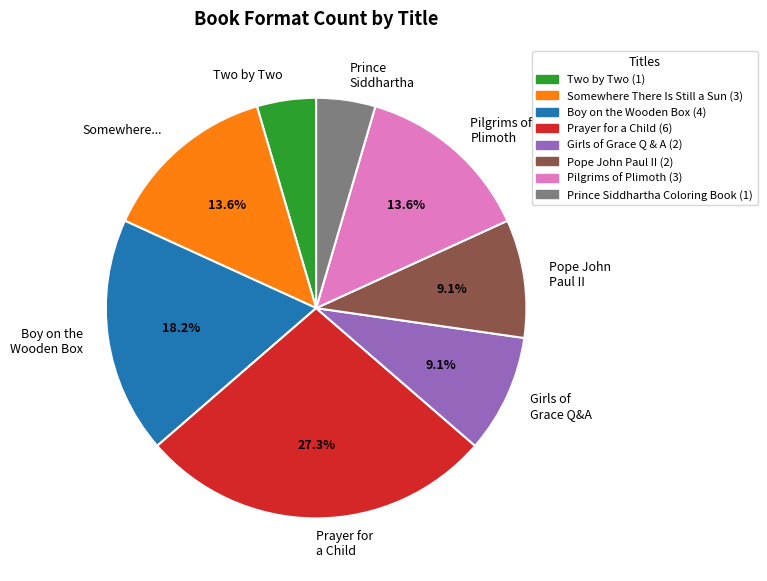

How many segments does this pie chart have?

8